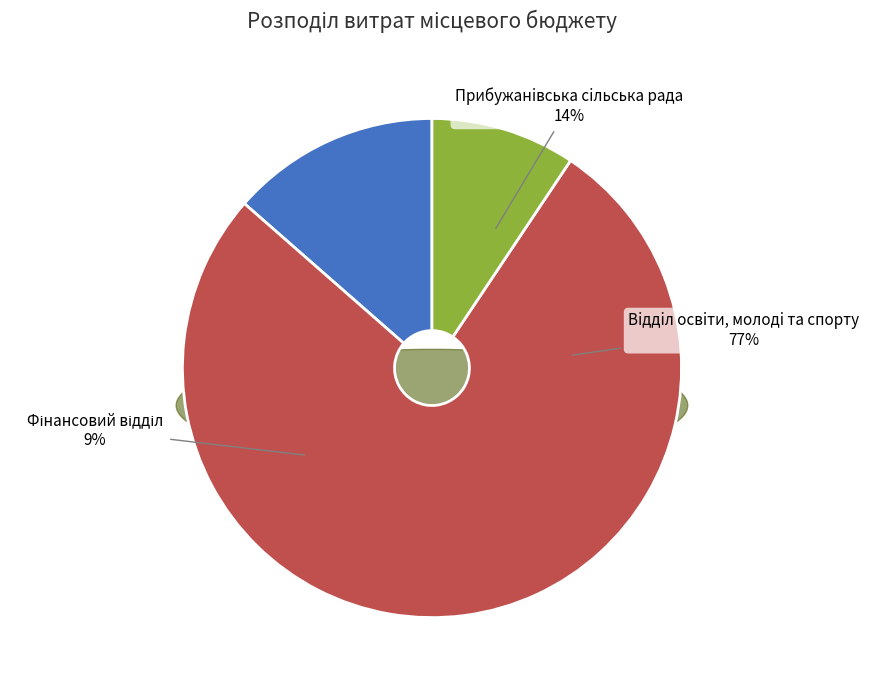

To the nearest percent, what is the combined percentage of Вiддiл освiти, молодi та спорту and Прибужанiвська сiльська рада?

91%